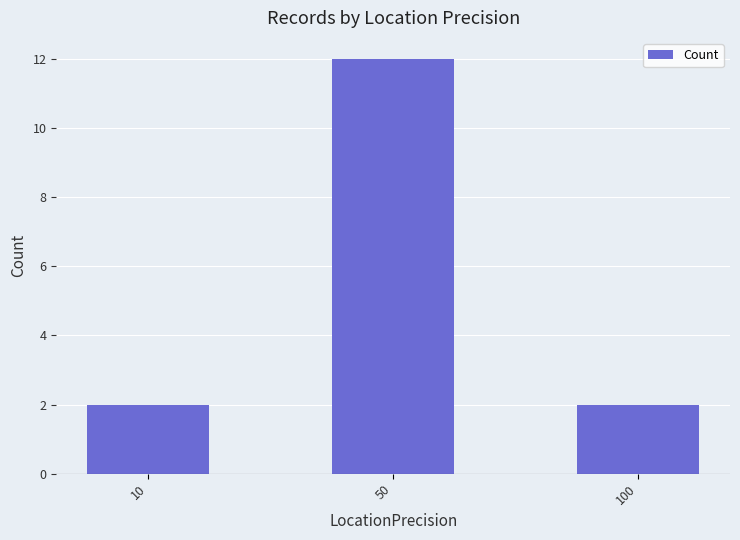

How many bars are there in total?

3